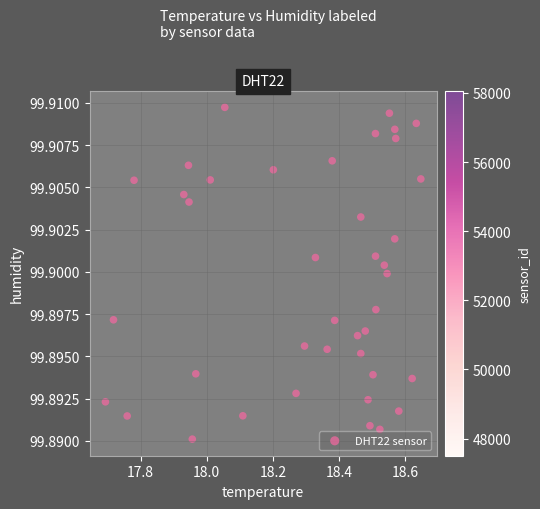

What is the range of X values (max minus min)?

1.0